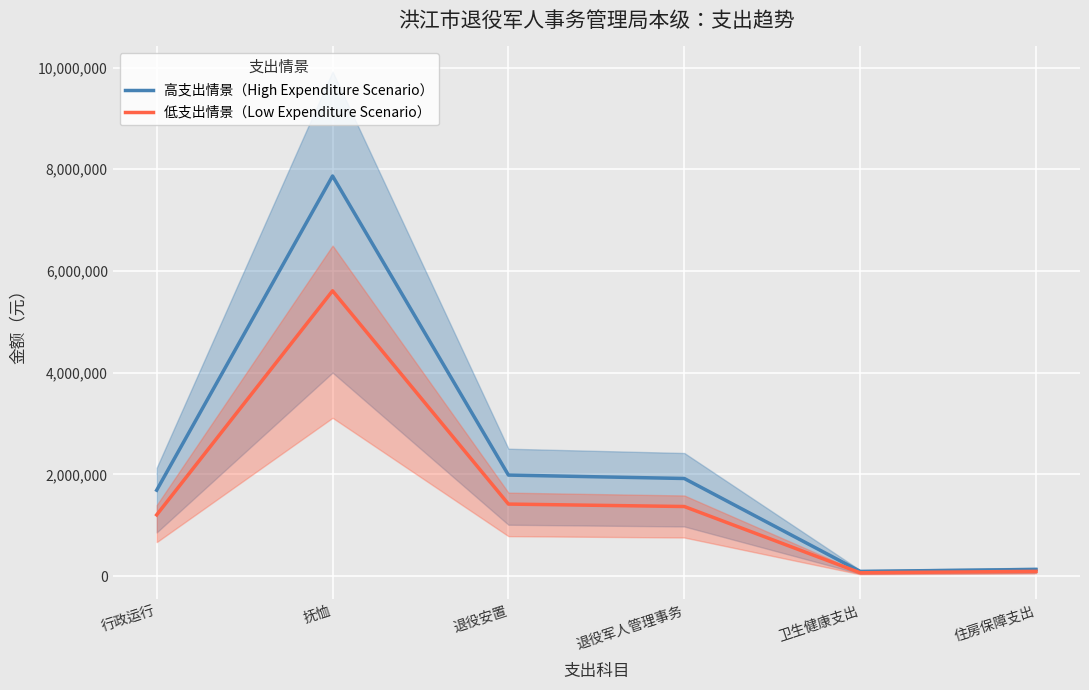

At 退役安置, list the series in order from largest to smallest.

高支出情景（High Expenditure Scenario）, 低支出情景（Low Expenditure Scenario）